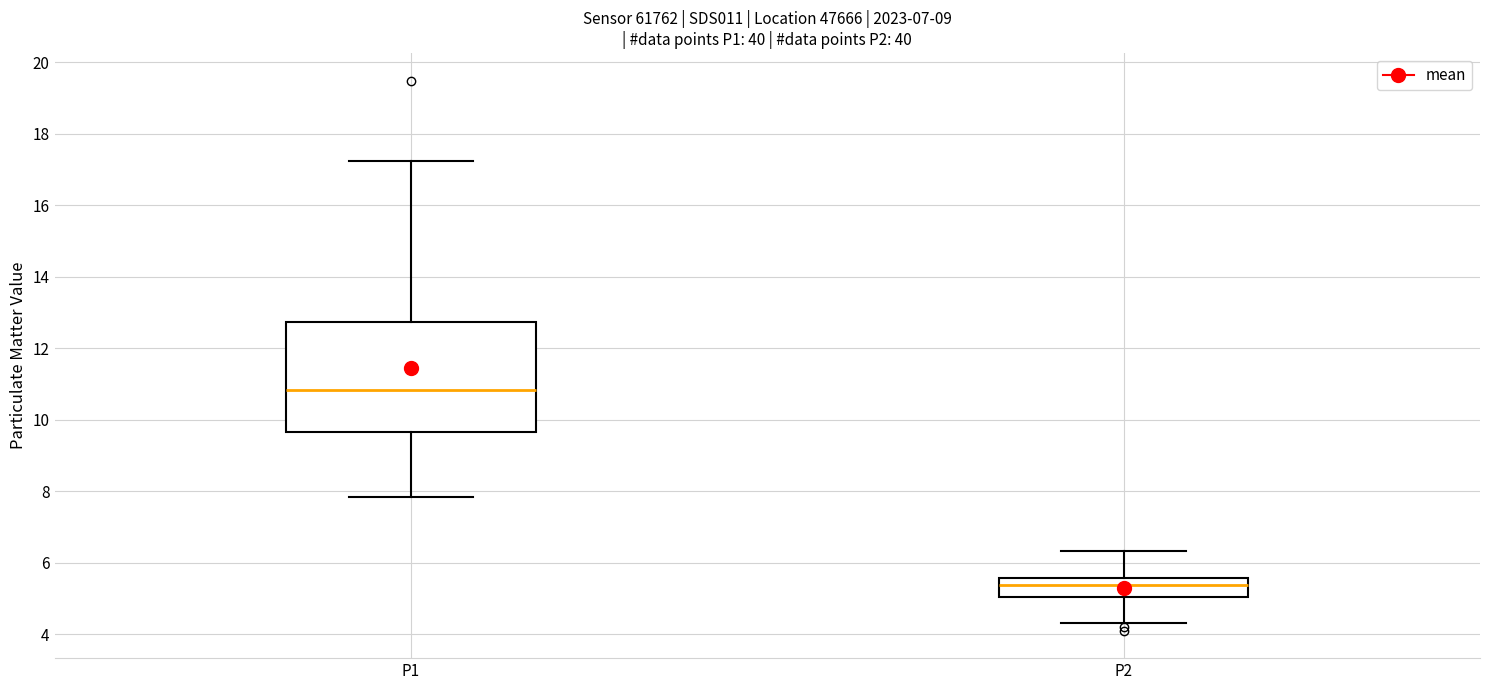

Where does the upper whisker of the box for P1 end on the y-axis? The values are not printed on the chart, so give them approximately, as read against the axis.

17.2